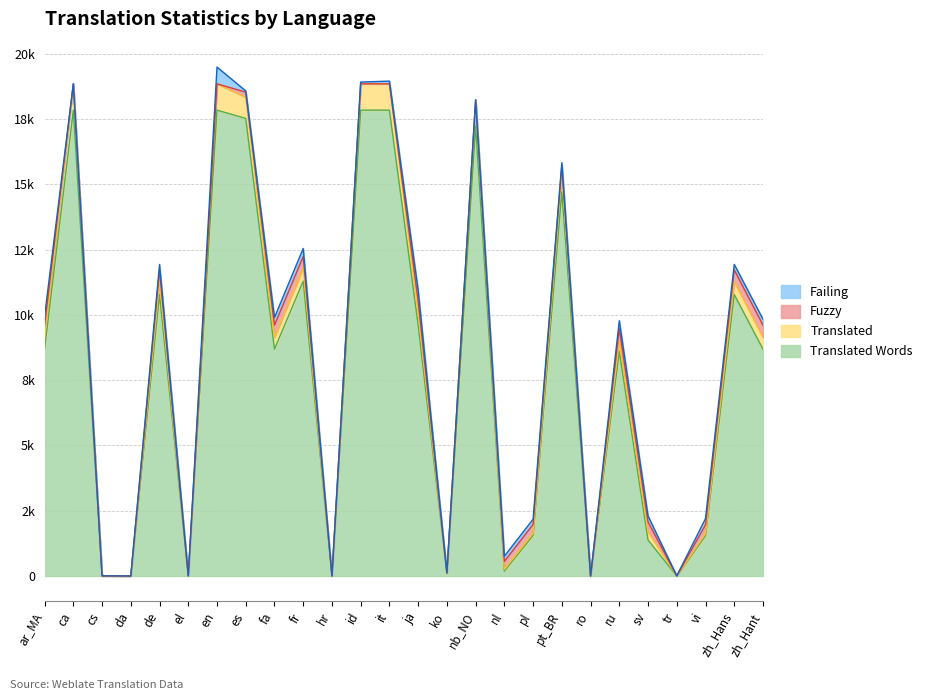

Where is the first local minimum for Translated?

da